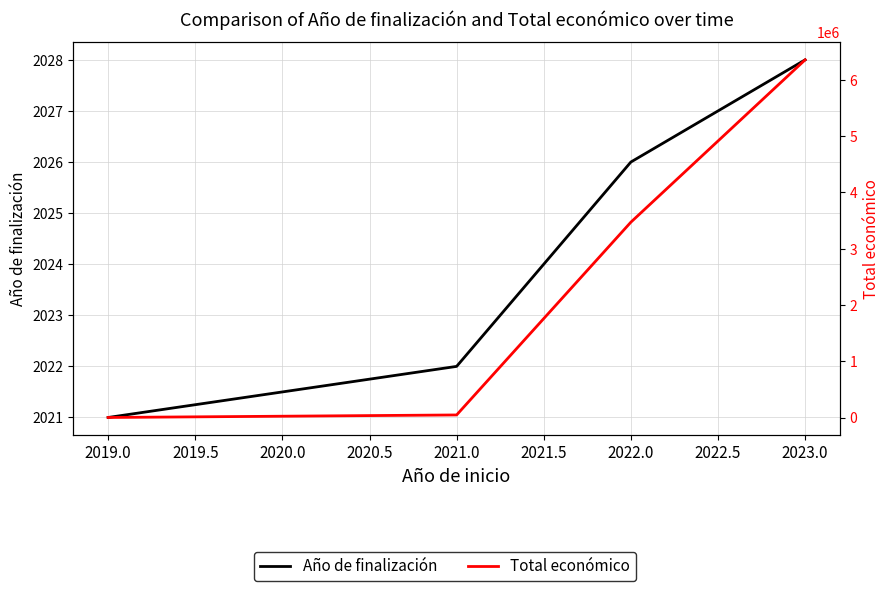

The Total económico series shows 1153 at 2019.0. True or false?

False